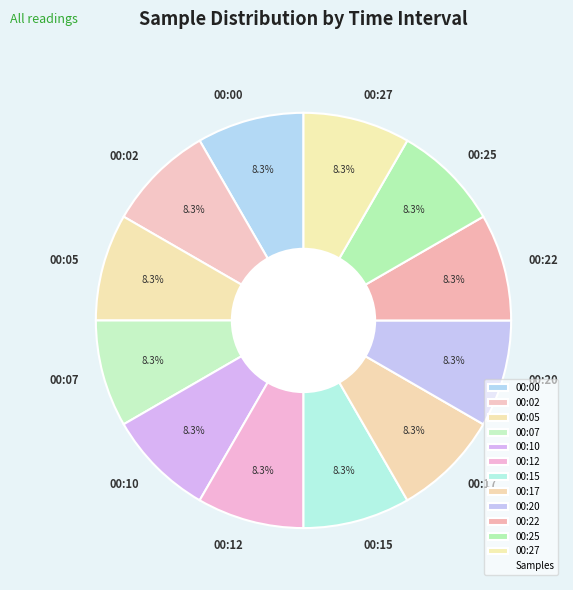

What is the ratio of the value at 00:00 to the value at 00:02?

1.0